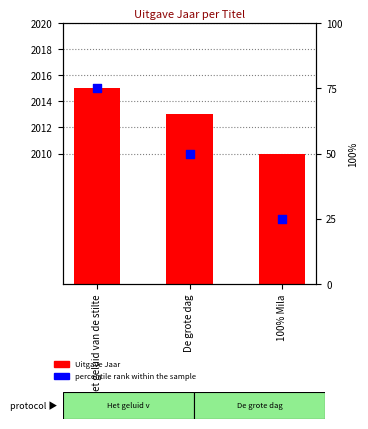

Which series reaches the minimum Y coordinate?

percentile rank within the sample